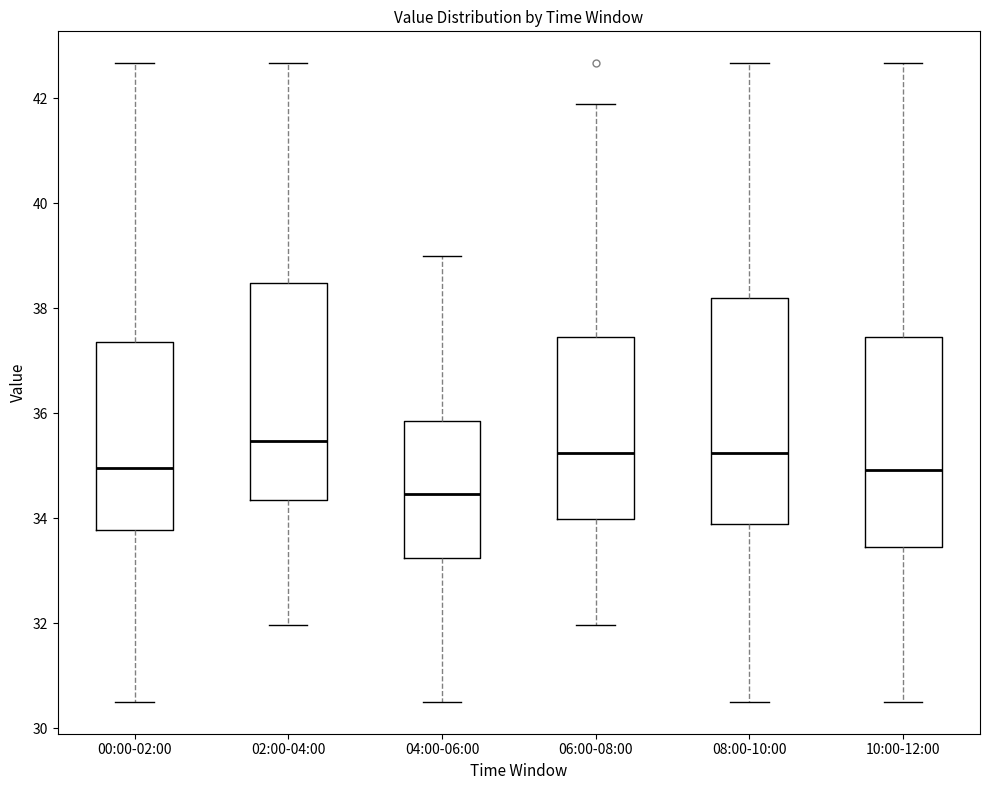

Reading left to right, read every box against the y-axis: the position of its median line, the range the box covers, and the ends of its whiskers. The values are not printed on the chart, so give them approximately, as read against the axis.

00:00-02:00: median 35.0, box 33.8 to 37.4, whiskers 30.6 to 42.6
02:00-04:00: median 35.4, box 34.4 to 38.4, whiskers 32.0 to 42.6
04:00-06:00: median 34.4, box 33.2 to 35.8, whiskers 30.6 to 39.0
06:00-08:00: median 35.2, box 34.0 to 37.4, whiskers 32.0 to 42.0
08:00-10:00: median 35.2, box 33.8 to 38.2, whiskers 30.6 to 42.6
10:00-12:00: median 35.0, box 33.4 to 37.4, whiskers 30.6 to 42.6